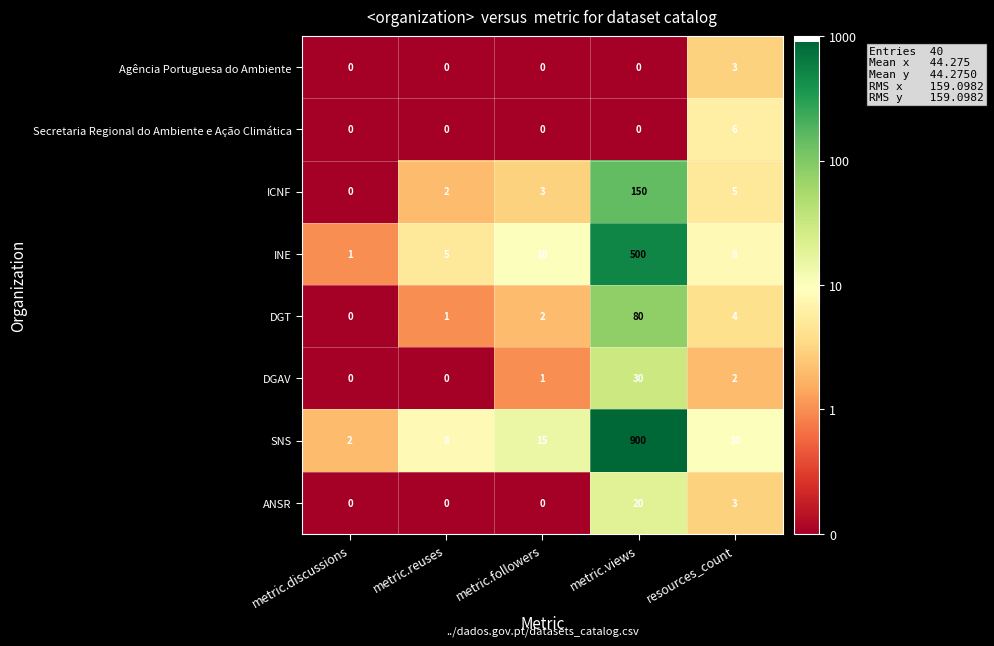

Which series has the largest range (max minus min)?

SNS